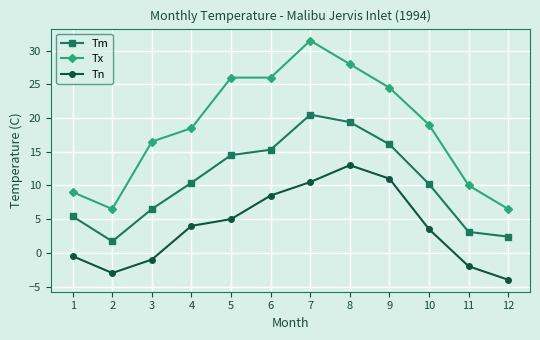

True or false: Tn has a value of 8.7 at 5.

False